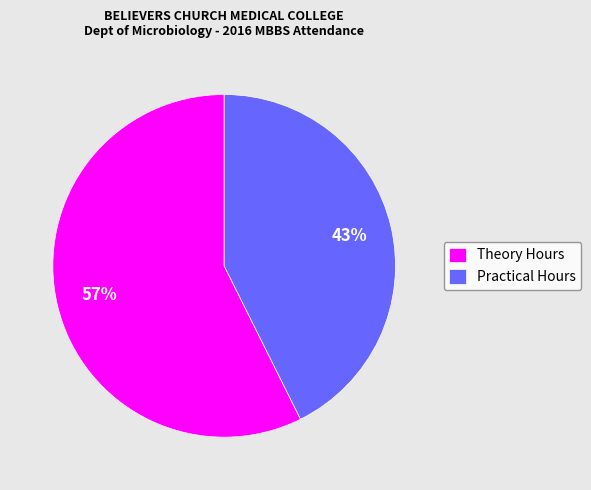

Combined, do Practical Hours and Theory Hours account for over 50%?

Yes